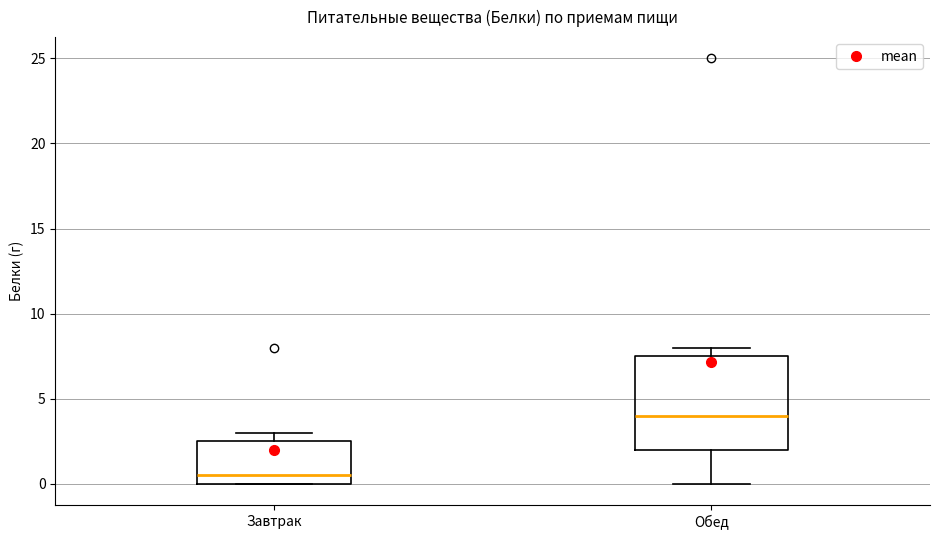

Which box has the lowest median line?

Завтрак